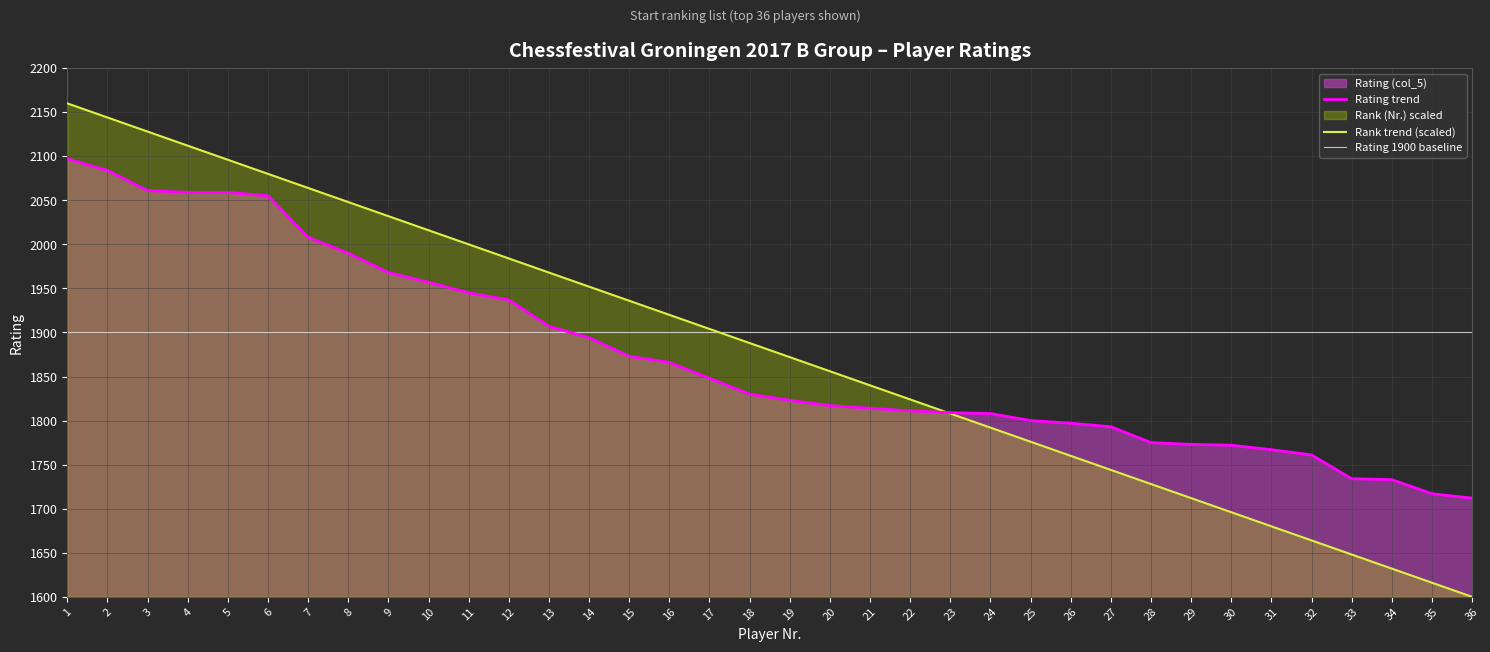

Between which two adjacent categories do Rating (col_5) and Rank (Nr.) first intersect?

22 and 23